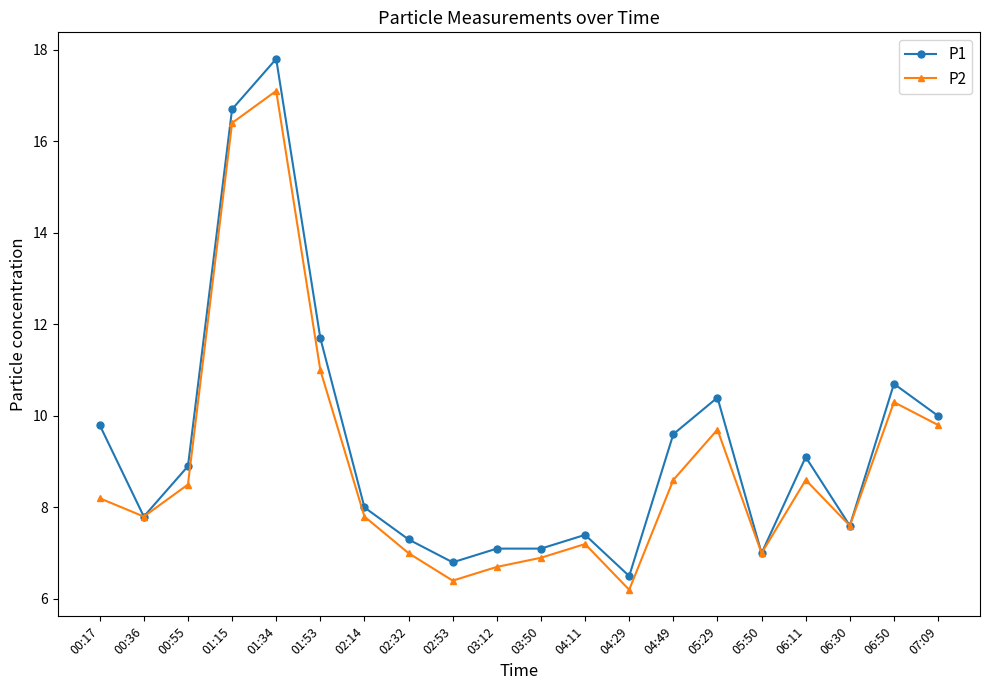

At which label is P1 closest to 12?

01:53